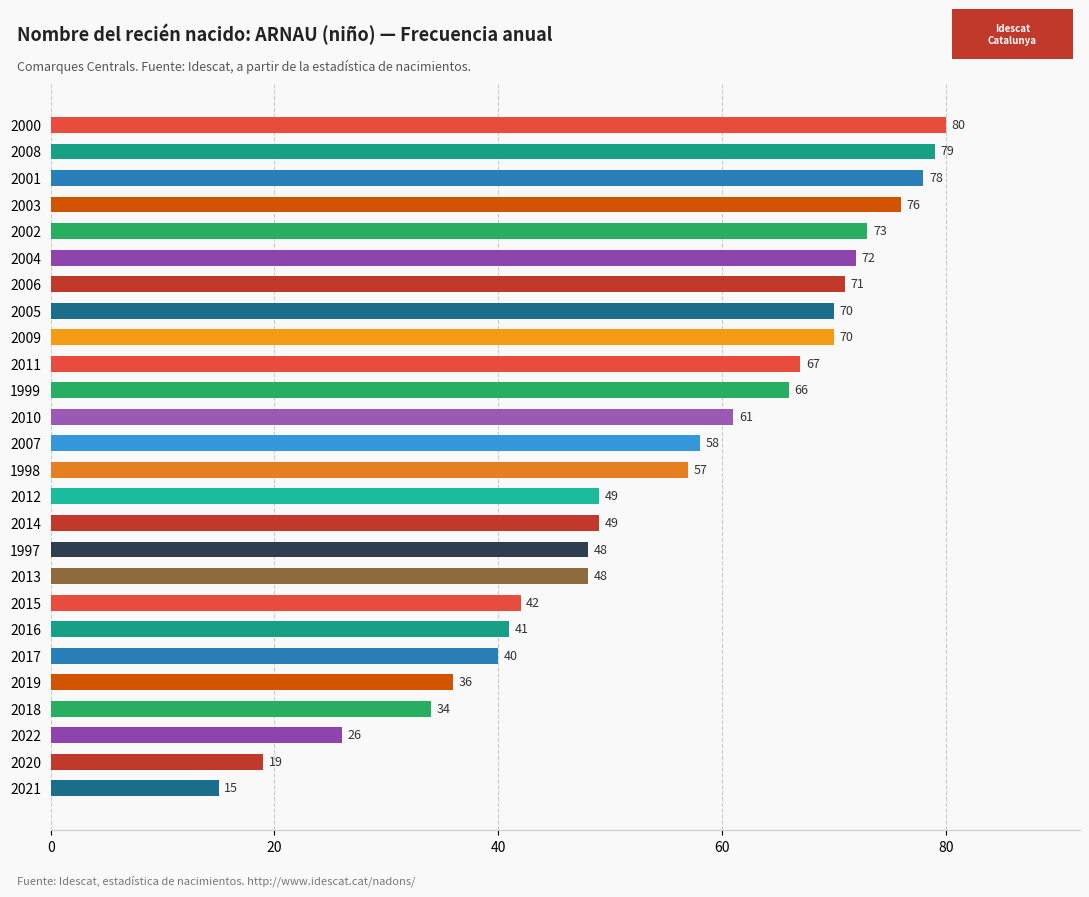

What is the greatest value displayed?

80